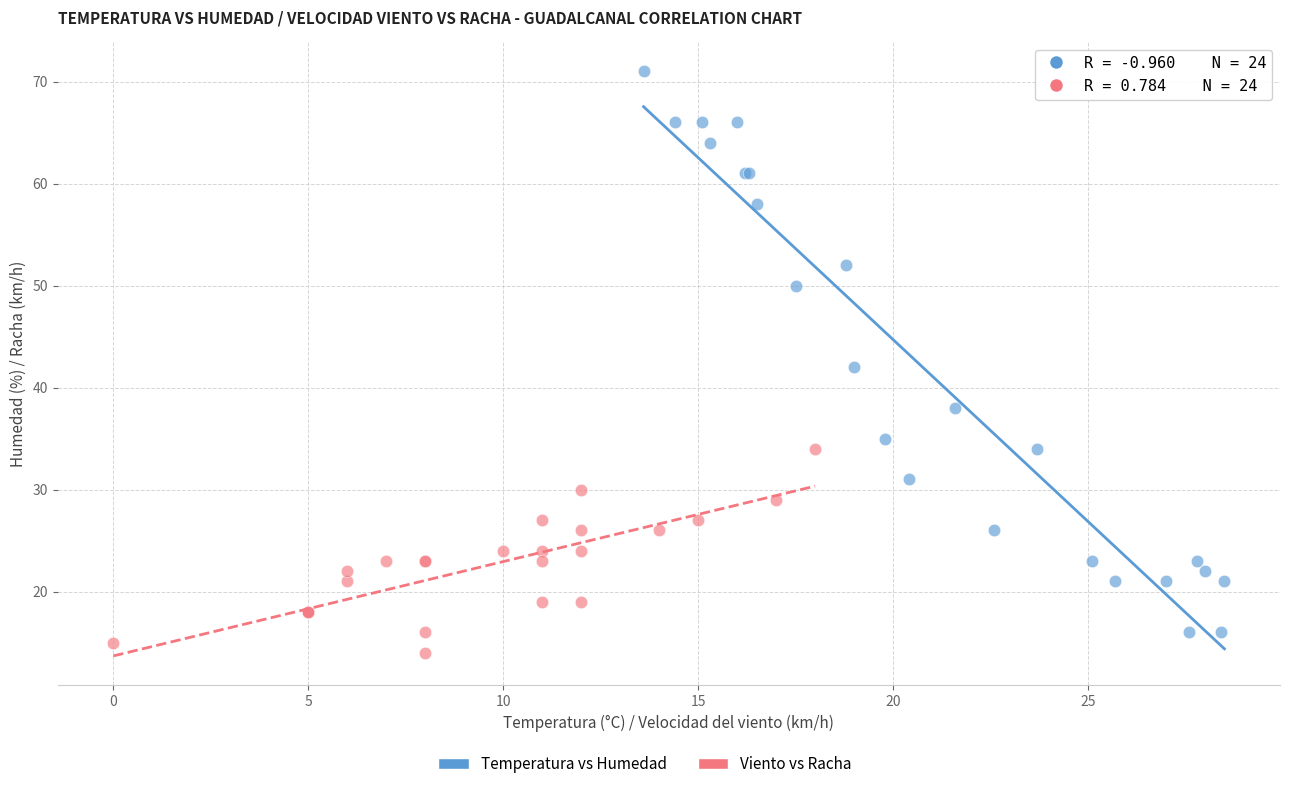

Which series reaches the maximum Y coordinate?

Temperatura vs Humedad